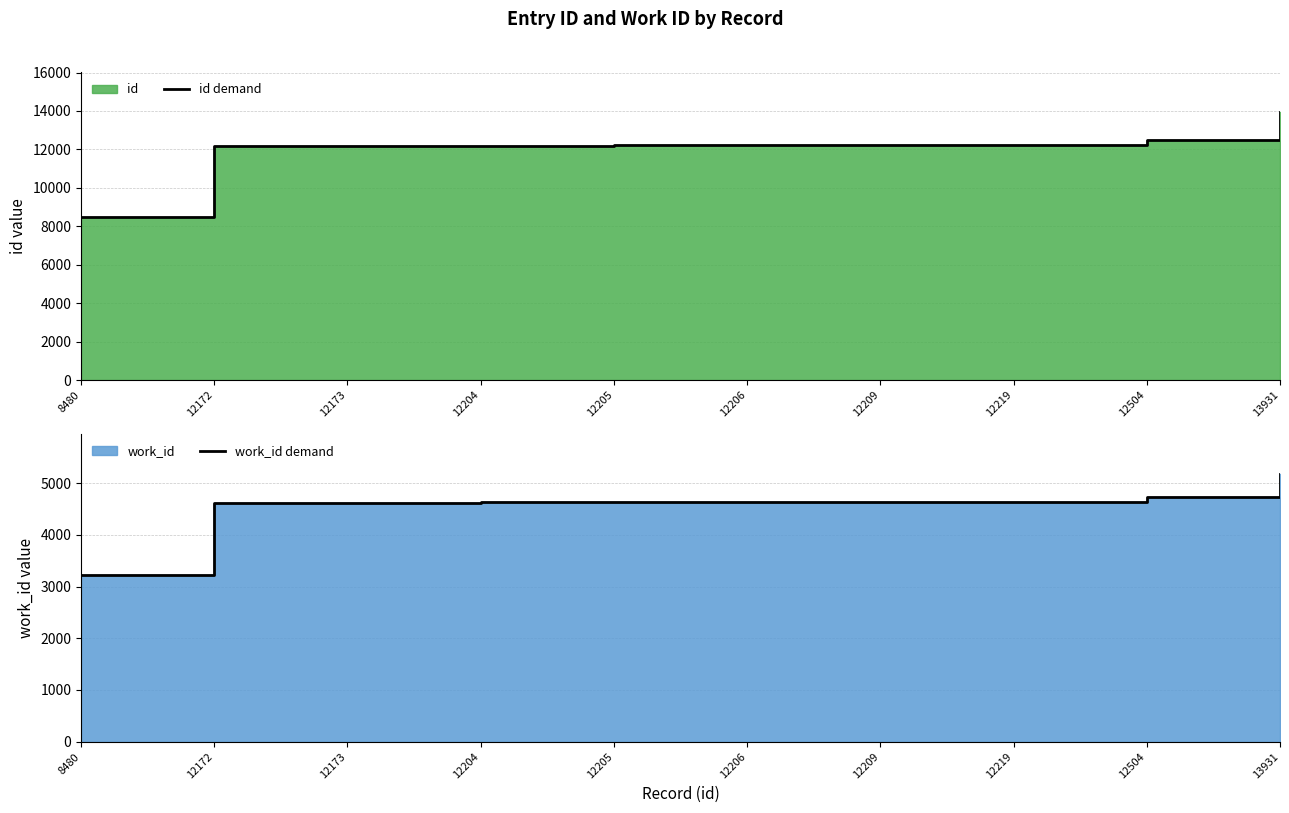

What is the total value across all series at 12209?

16845